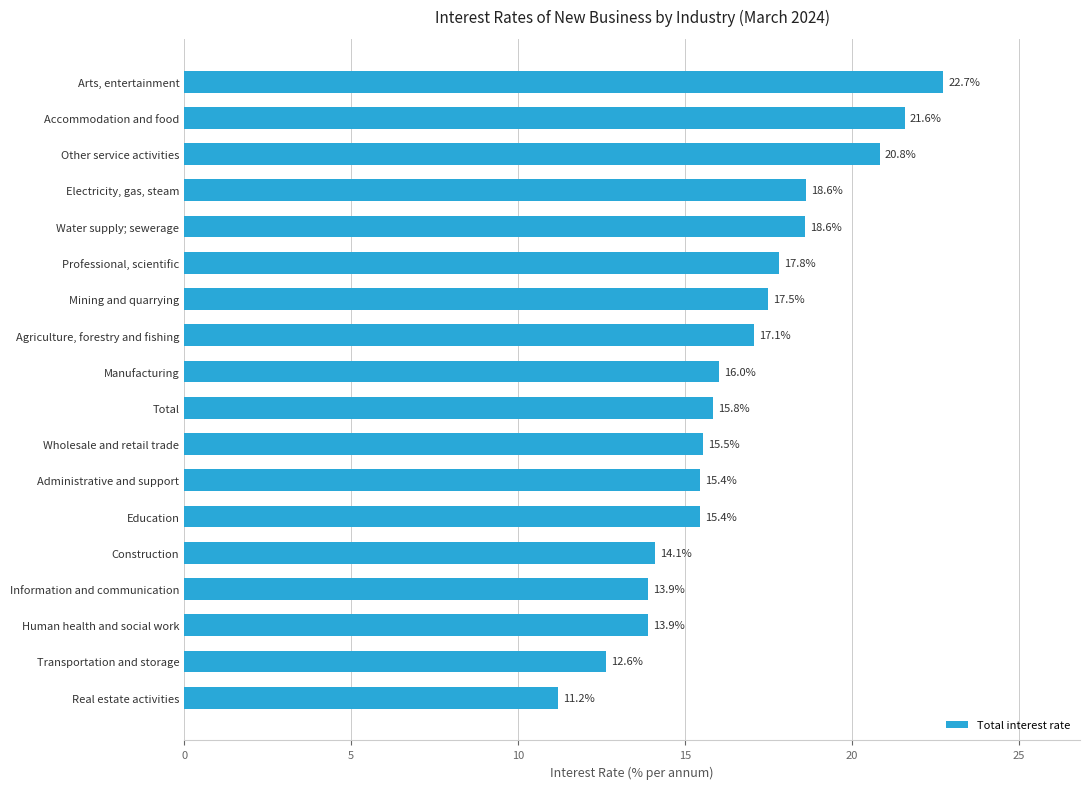

Reading bottom to top, what are all the values shown in this chart?

11.2	12.6	13.9	13.9	14.1	15.4	15.4	15.5	15.8	16.0	17.1	17.5	17.8	18.6	18.6	20.8	21.6	22.7